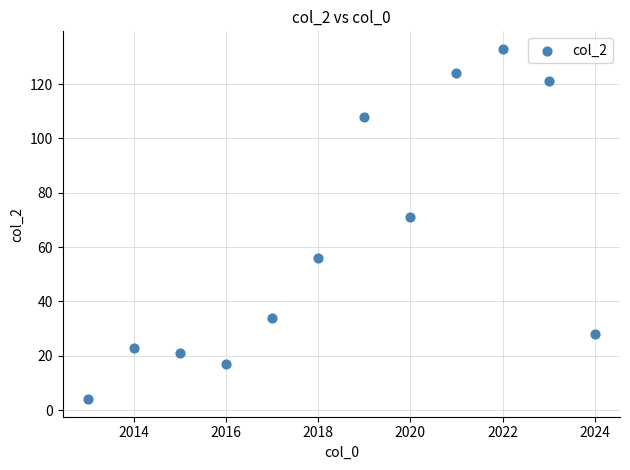

What is the average X value?

2018